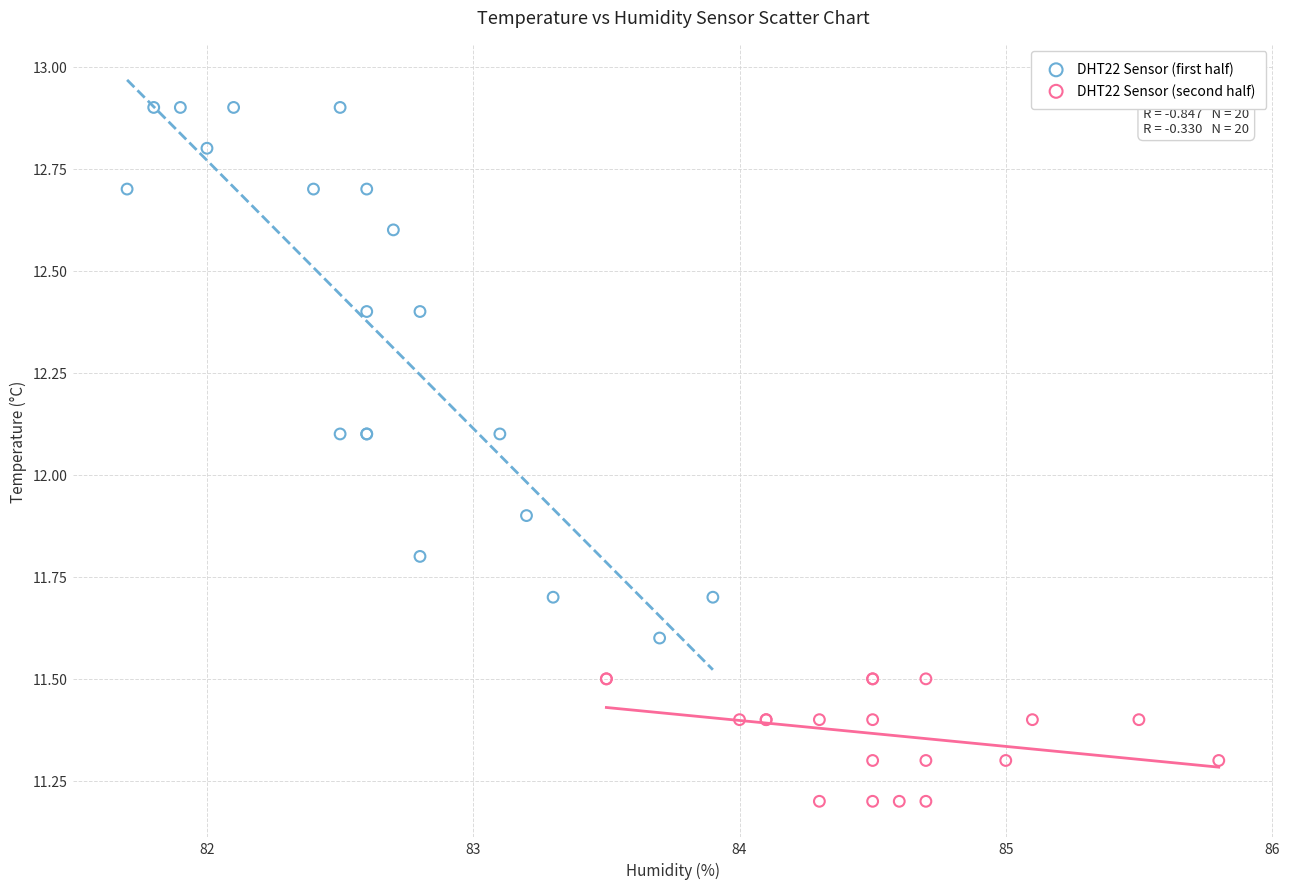

Which series has the largest Y range (max minus min)?

DHT22 Sensor (first half)